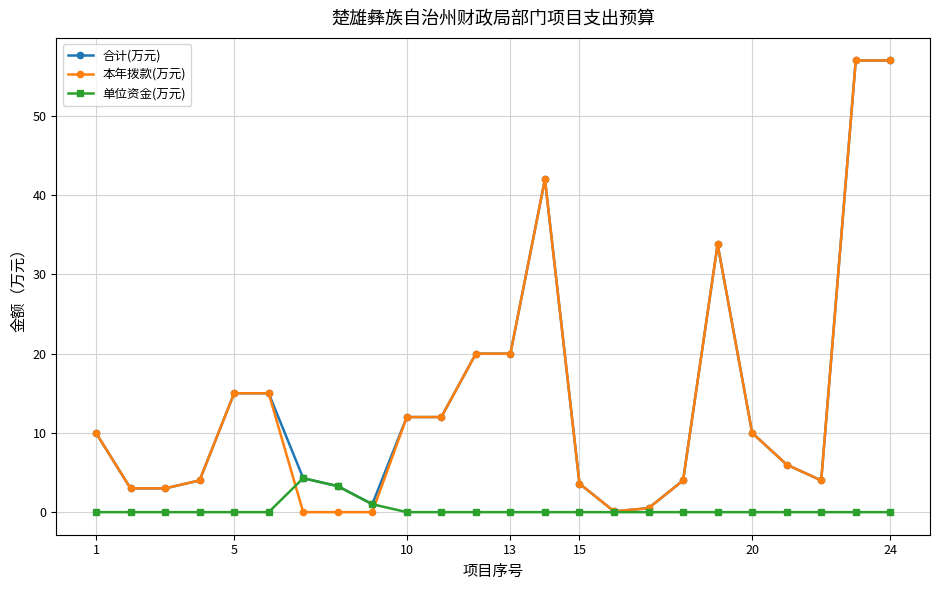

What is the value of the 合计(万元) point at the 2nd from the left?

3.0